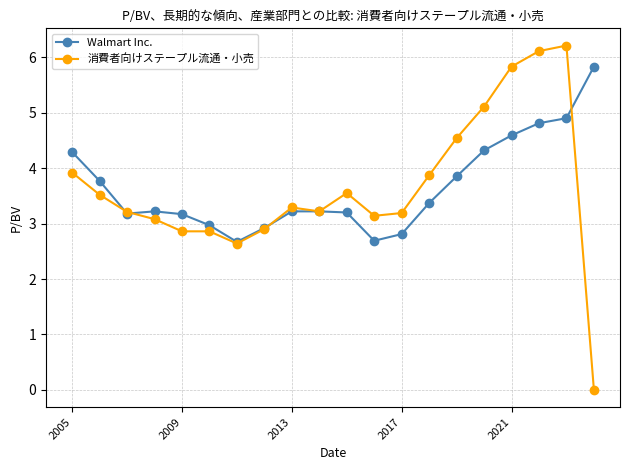

At how many categories does at least one series exceed 2?

20